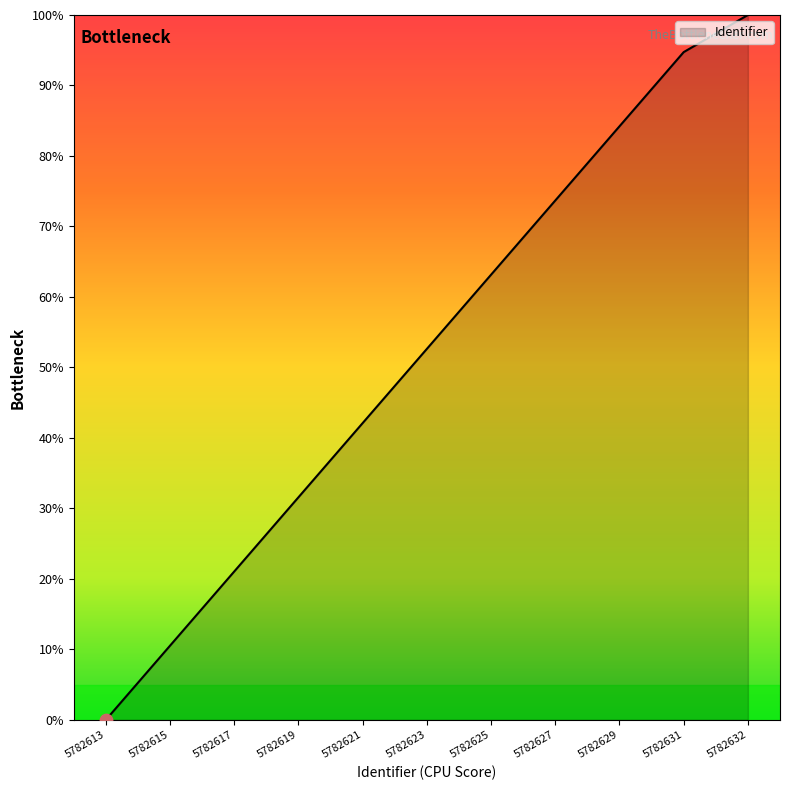

What is the change in value from 5782625 to 5782632?

+36.8